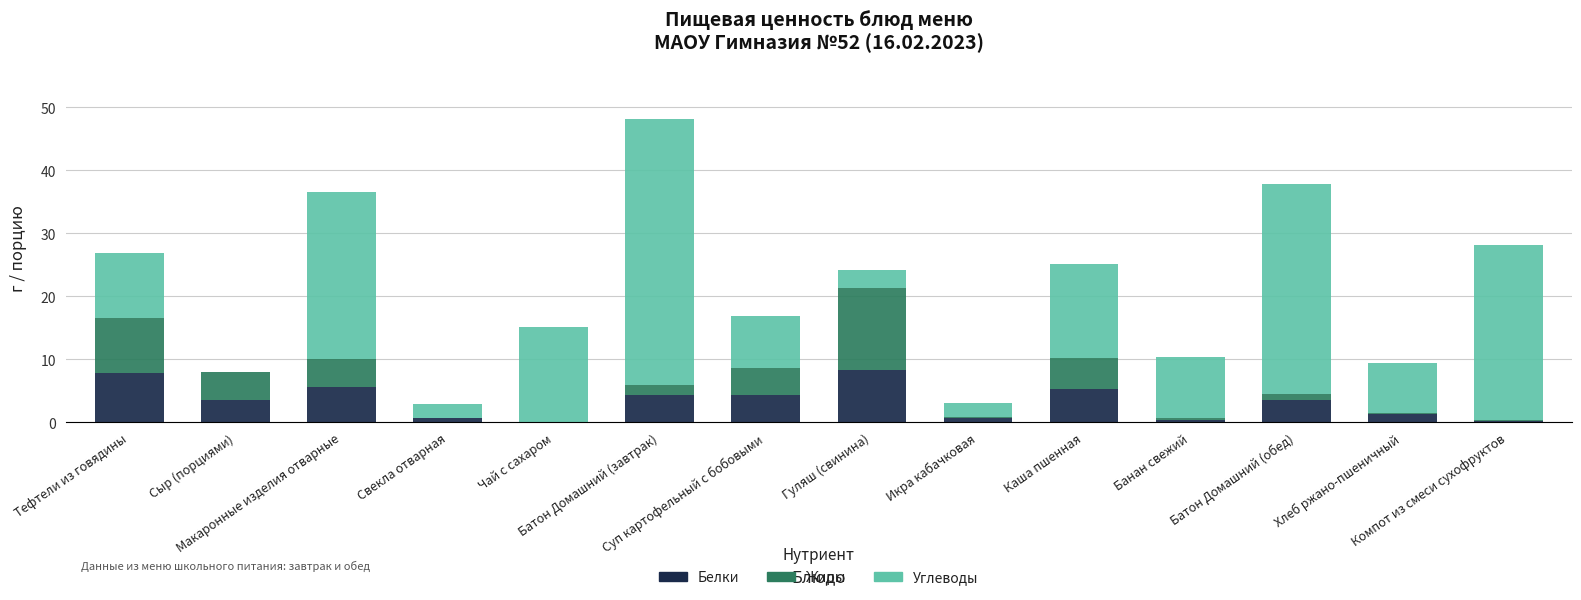

Between Батон Домашний (завтрак) and Хлеб ржано-пшеничный, which series saw the biggest shift?

Углеводы